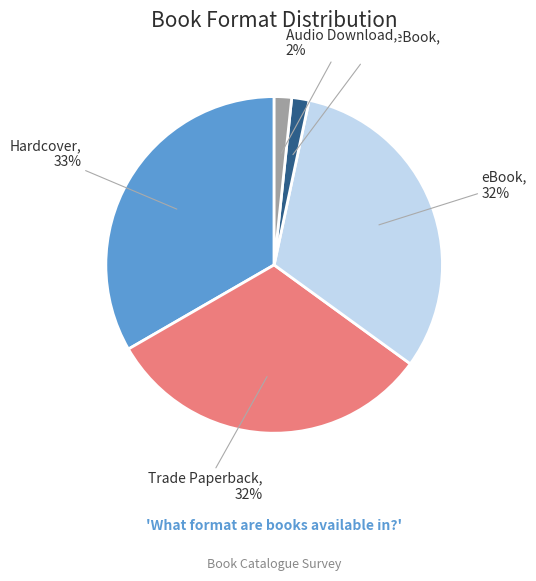

Count the number of slices in the pie.

5